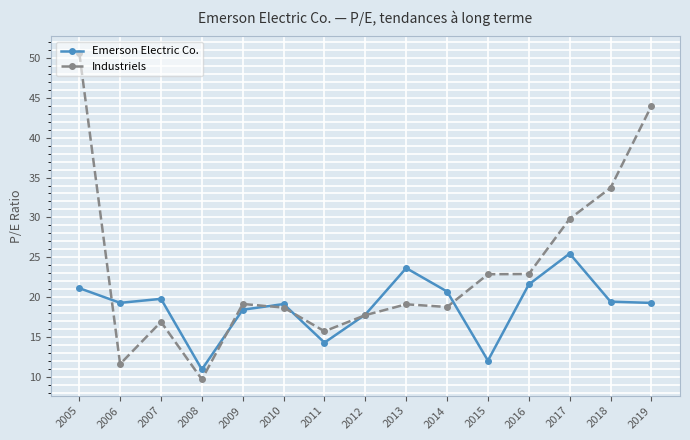

True or false: Industriels has a value of 29.8 at 2017.

True